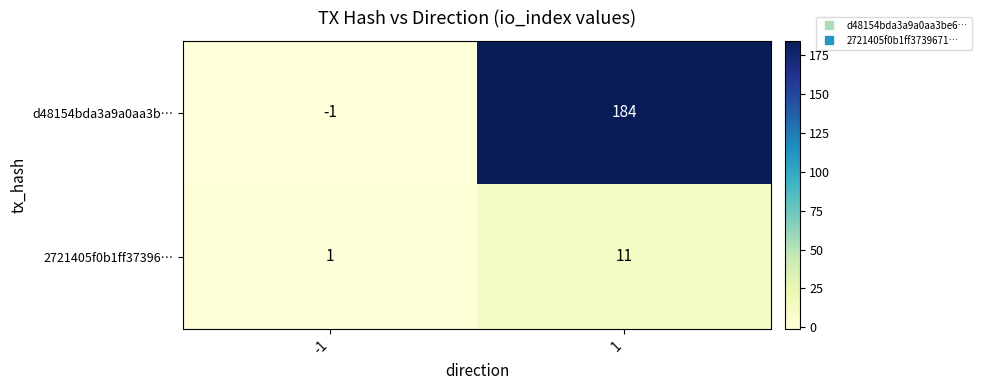

Which category has the lowest value across all series?

-1